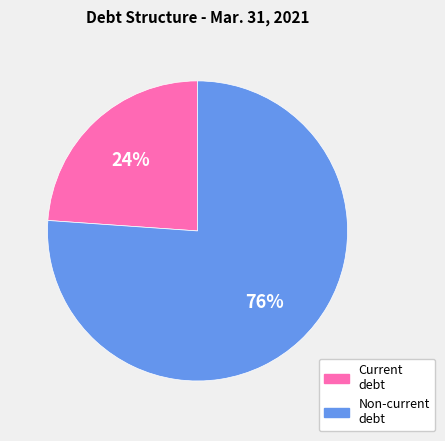

Do Current debt and Non-current debt together represent more than half of the pie?

Yes